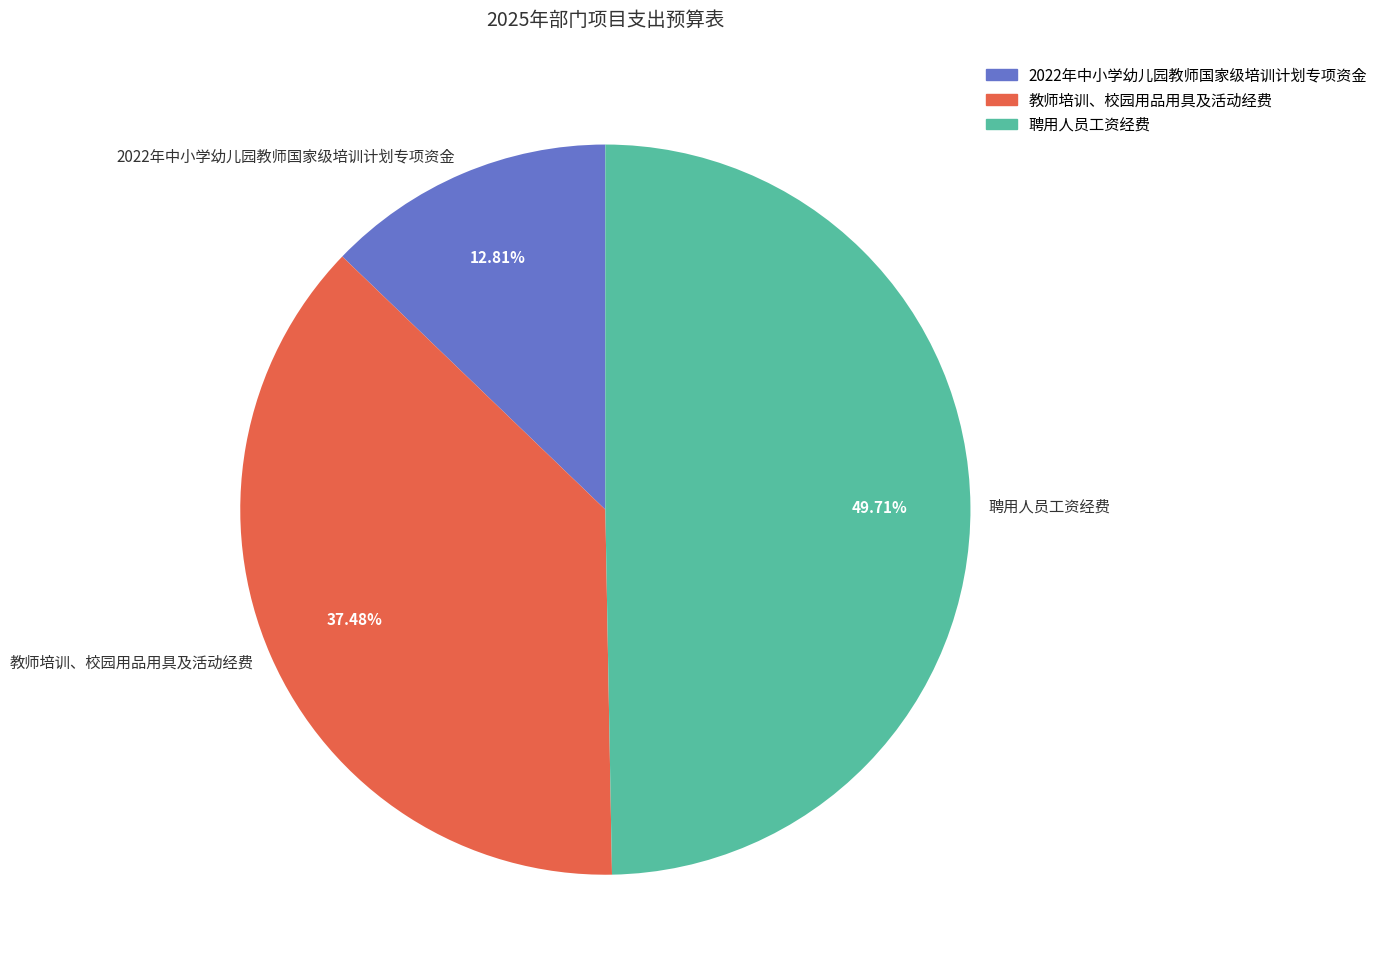

Count the number of slices in the pie.

3